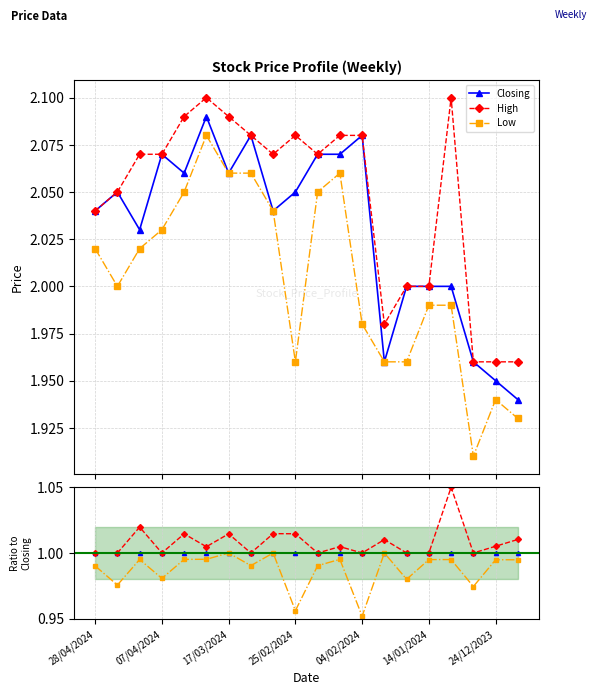

True or false: High and Low cross at least once.

False